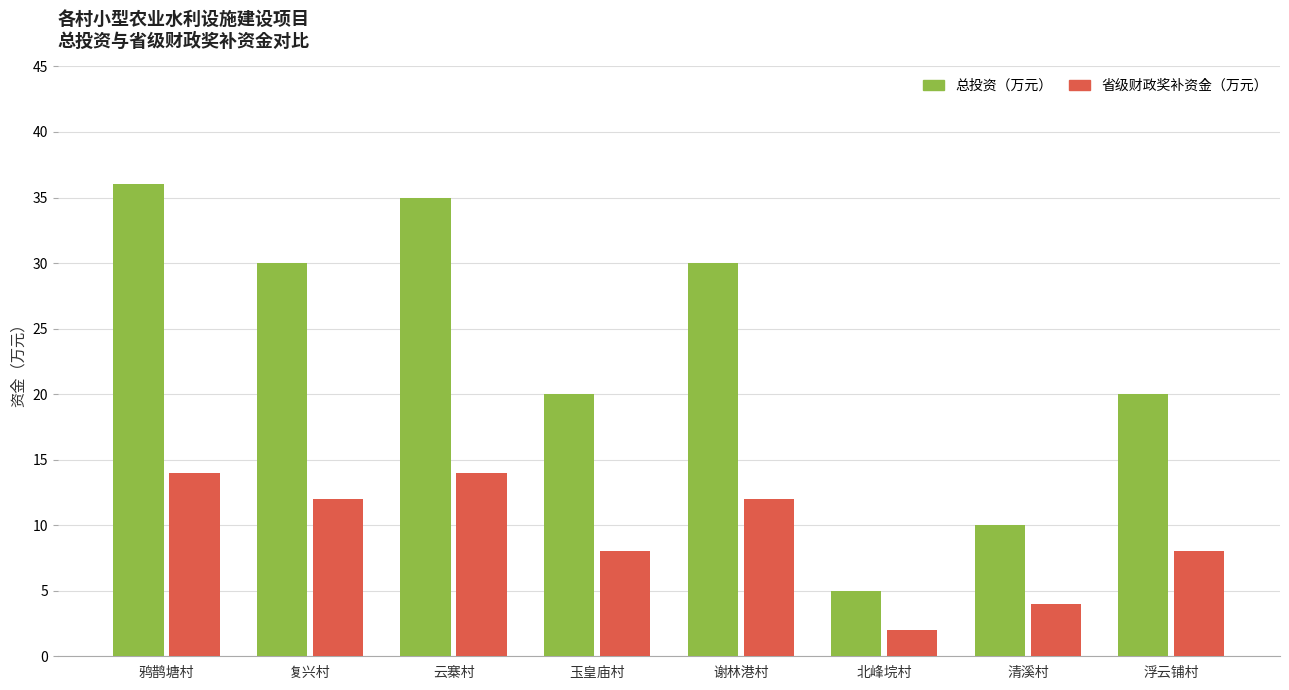

Is it true that 总投资（万元） equals 7 at 北峰垸村?

False